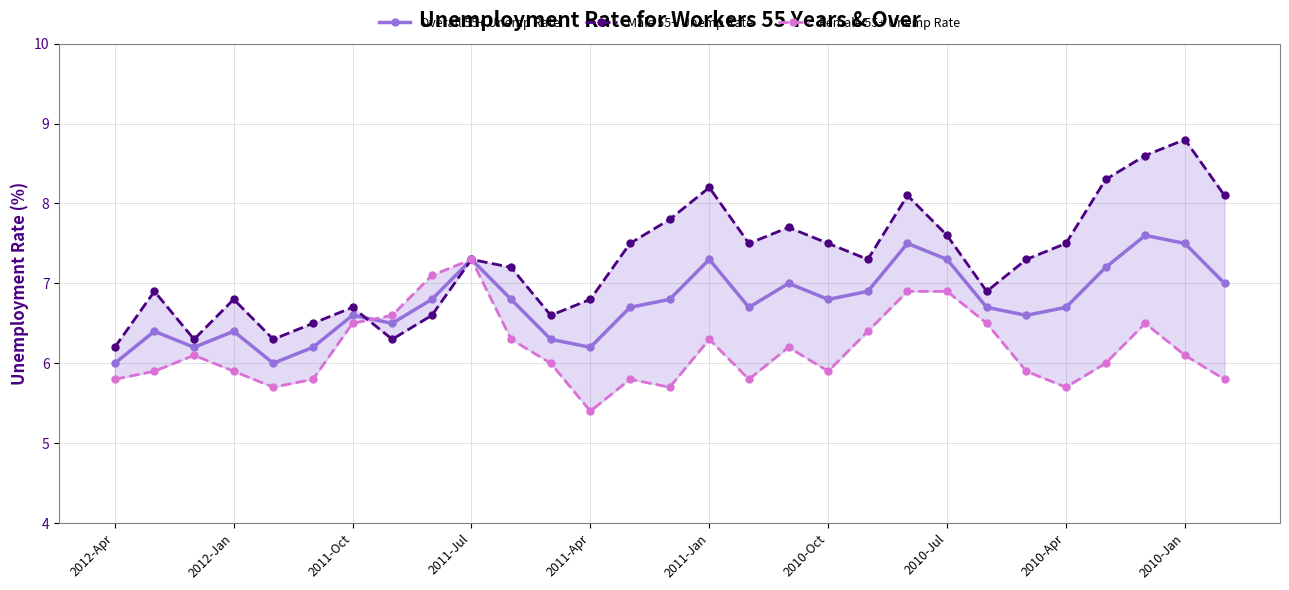

What is the difference between the maximum and minimum values in the Female 55+ Unemp Rate series?

1.9